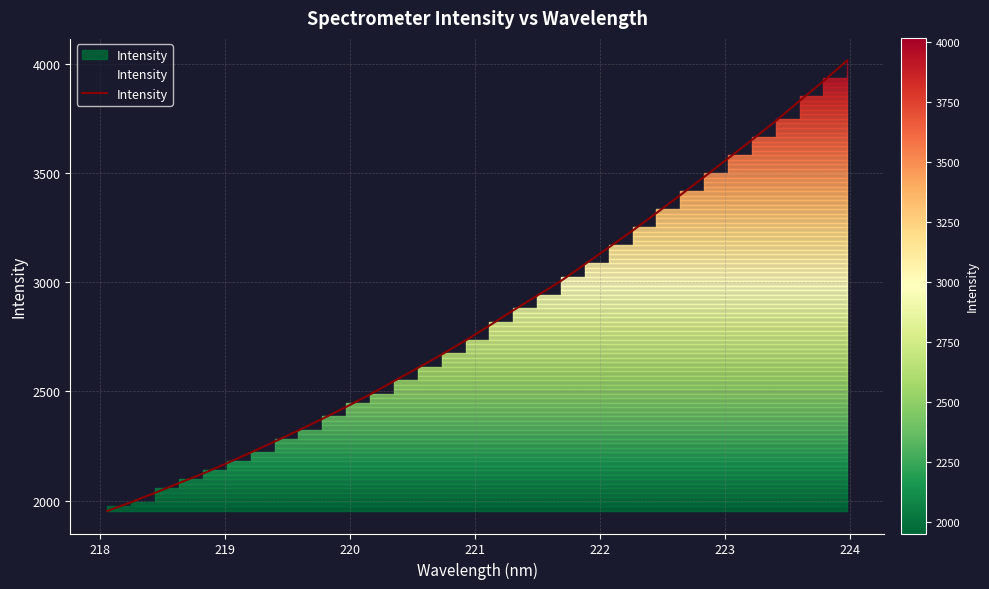

What is the difference between the maximum and minimum values?

2062.9